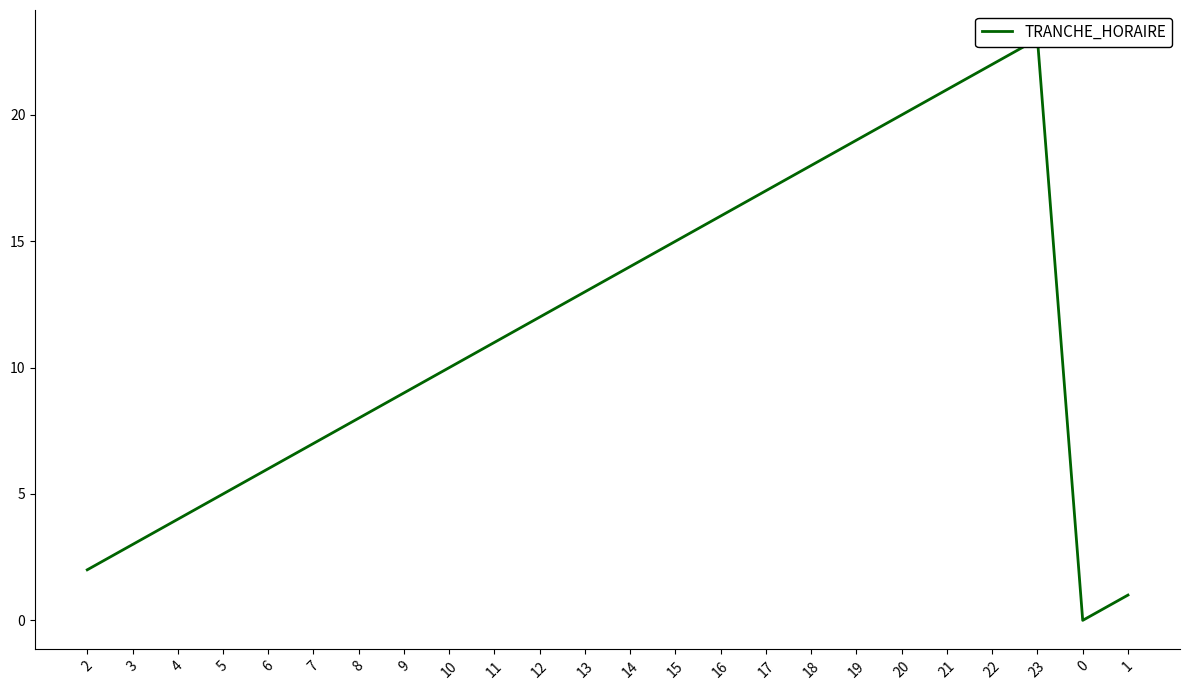

How many values exceed 12?

11